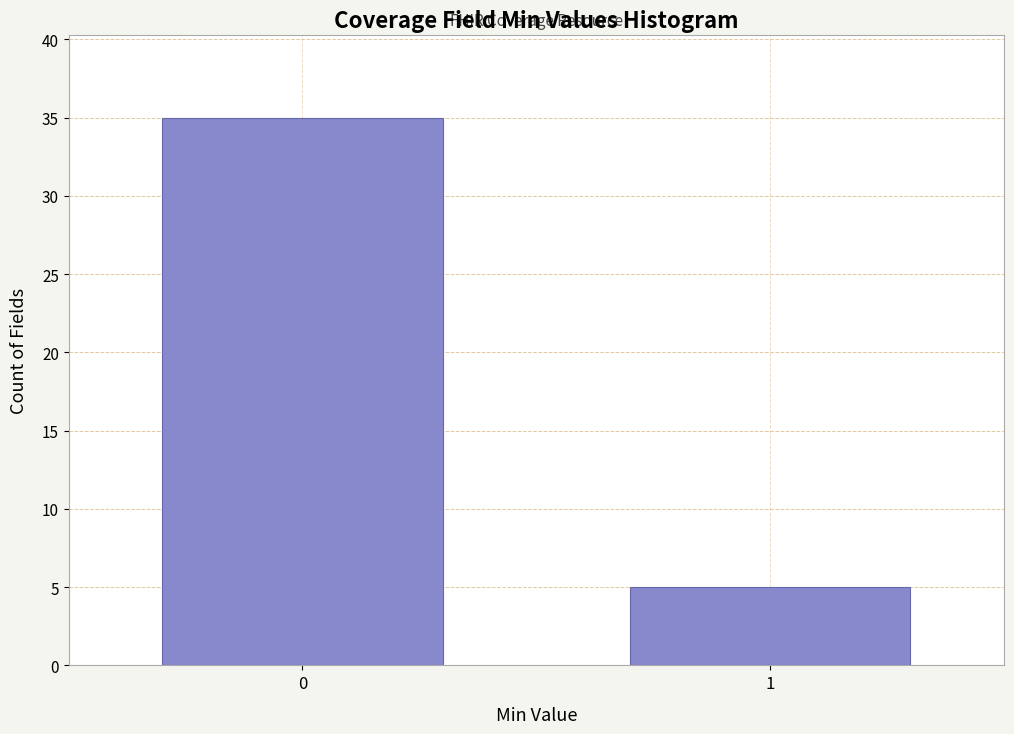

Reading right to left, extract all data points from this chart.

1=5	0=35